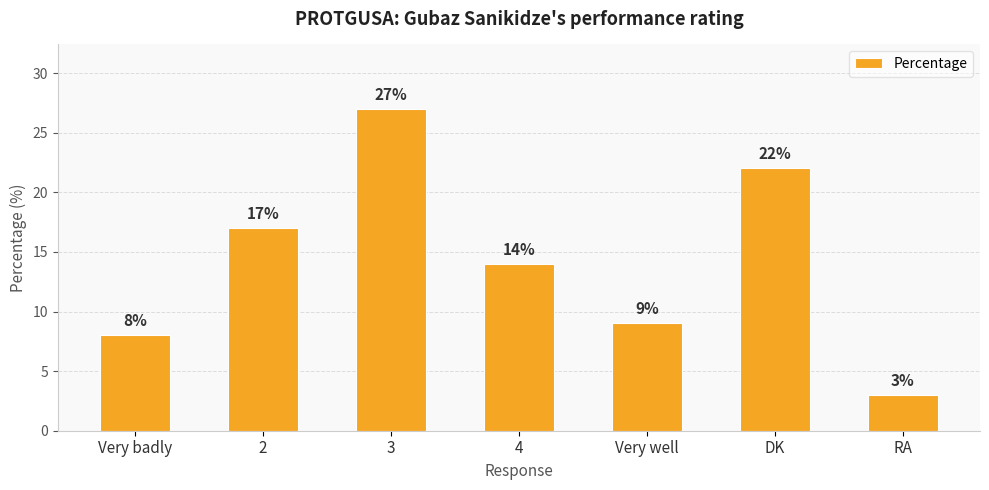

What is the label of the 1st bar from the left?

Very badly